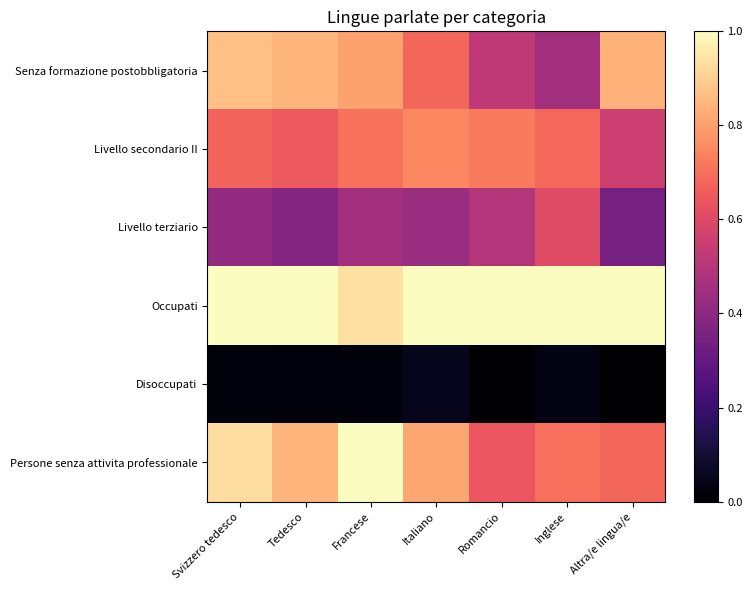

At Altra/e lingua/e, list the series in order from largest to smallest.

Occupati, Senza formazione postobbligatoria, Persone senza attivita professionale, Livello secondario II, Livello terziario, Disoccupati